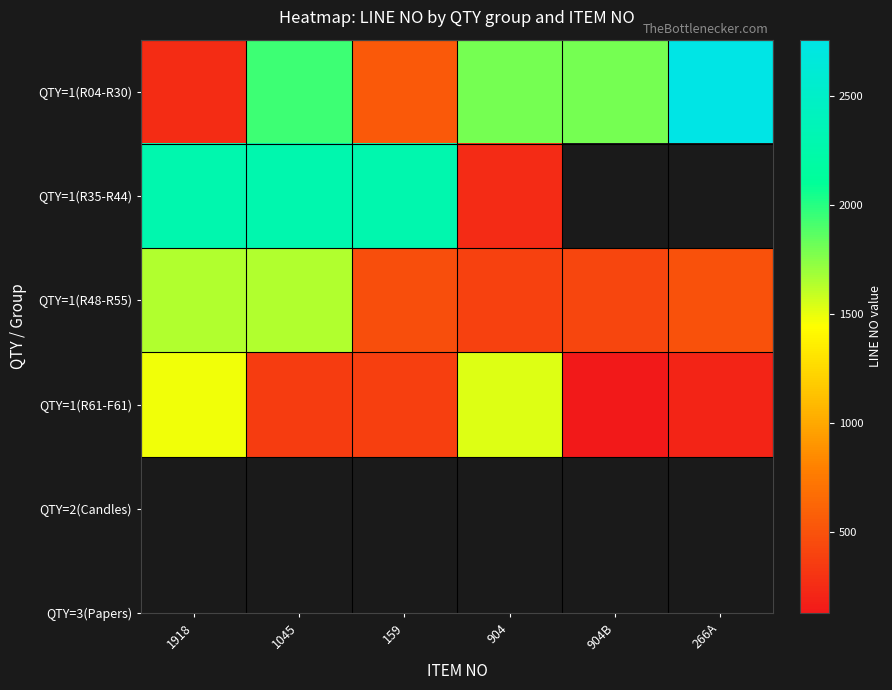

Rank the series at 1045 from lowest to highest value.

QTY=1(R61-F61), QTY=1(R48-R55), QTY=1(R04-R30), QTY=1(R35-R44)